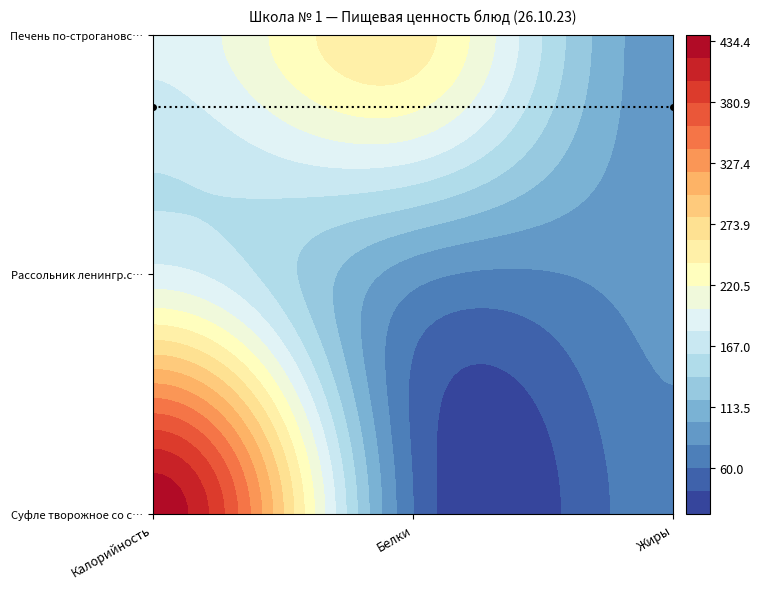

At which category does the chart reach its minimum across all series?

Белки